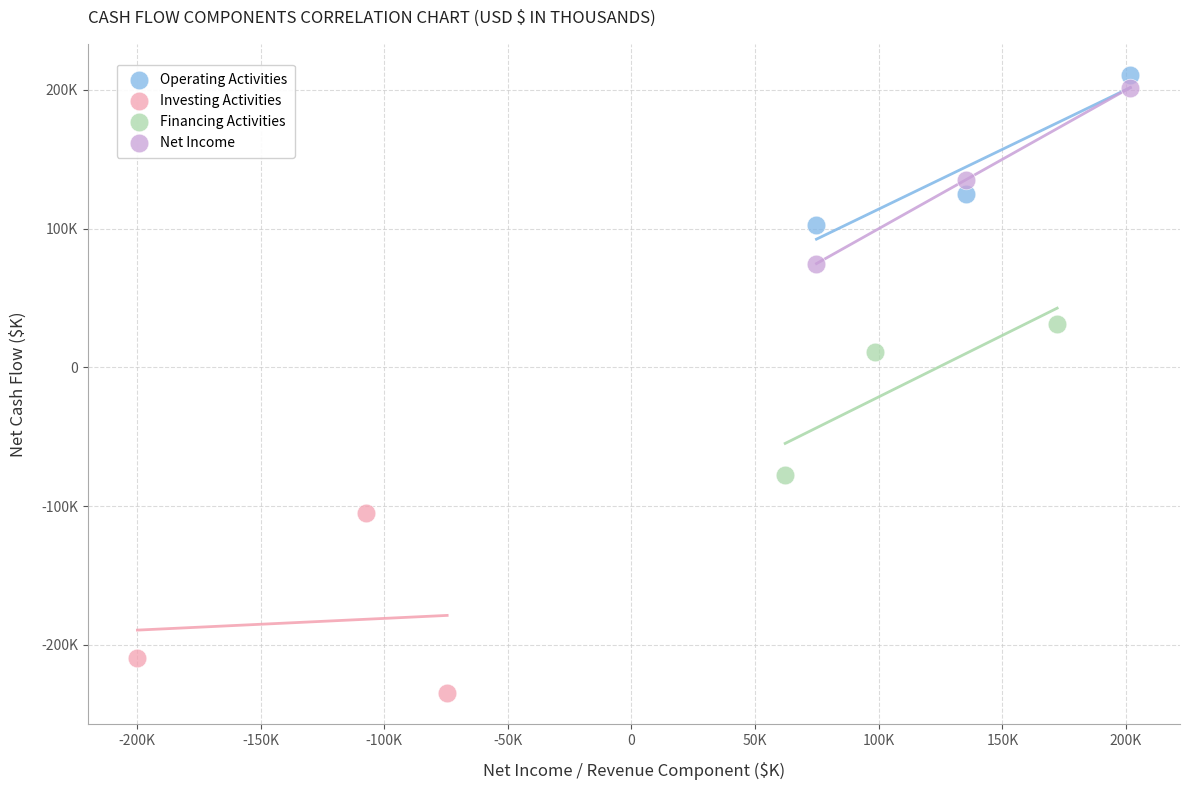

What are all the series names shown in the legend?

Operating Activities, Investing Activities, Financing Activities, Net Income